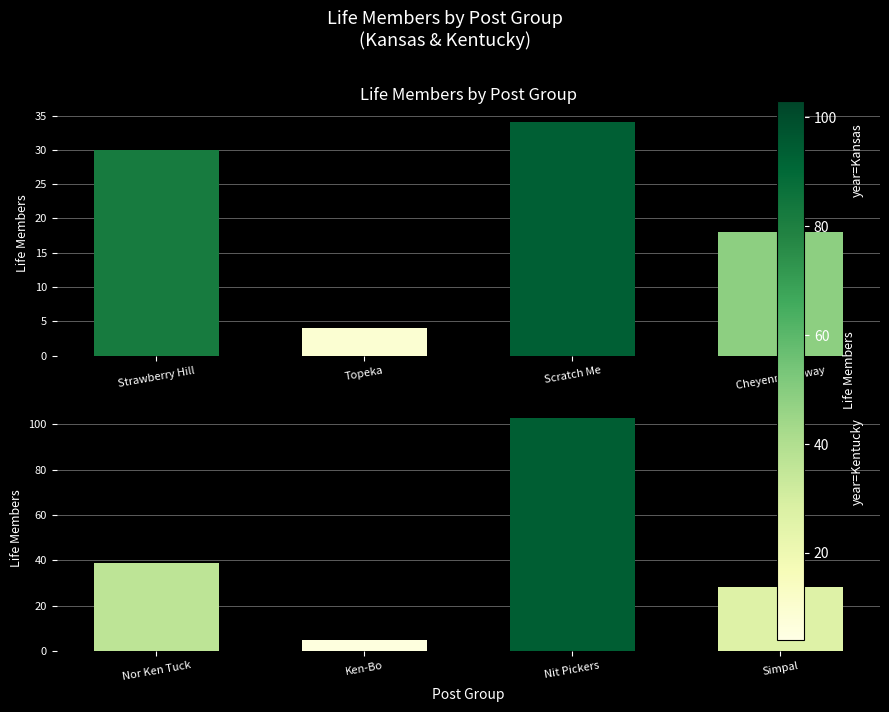

The value of Kansas at Topeka is 4. True or false?

True